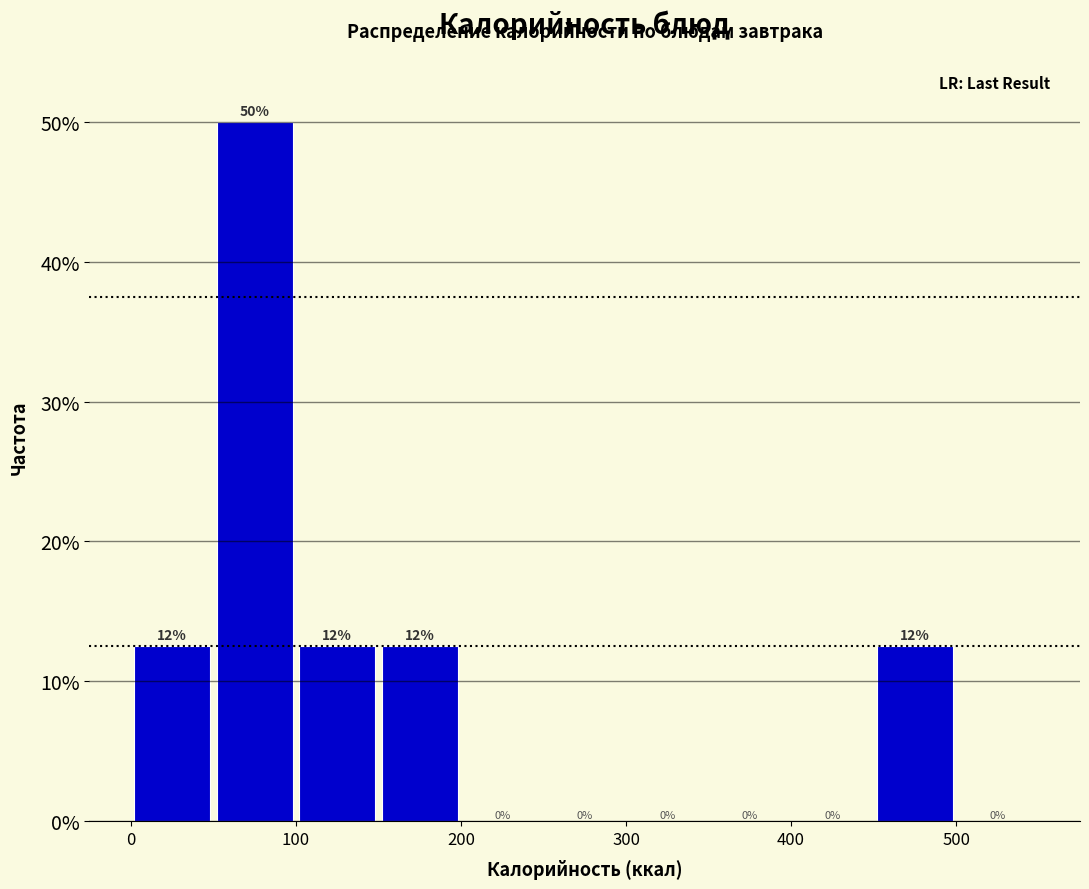

Which range on the x-axis has the tallest bar?

50 to 100